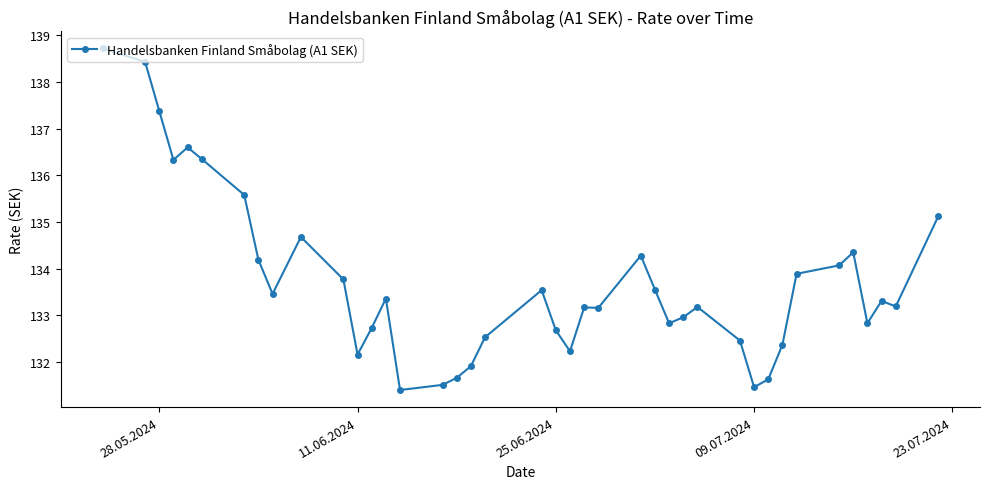

What is the maximum value shown in the chart?

138.7